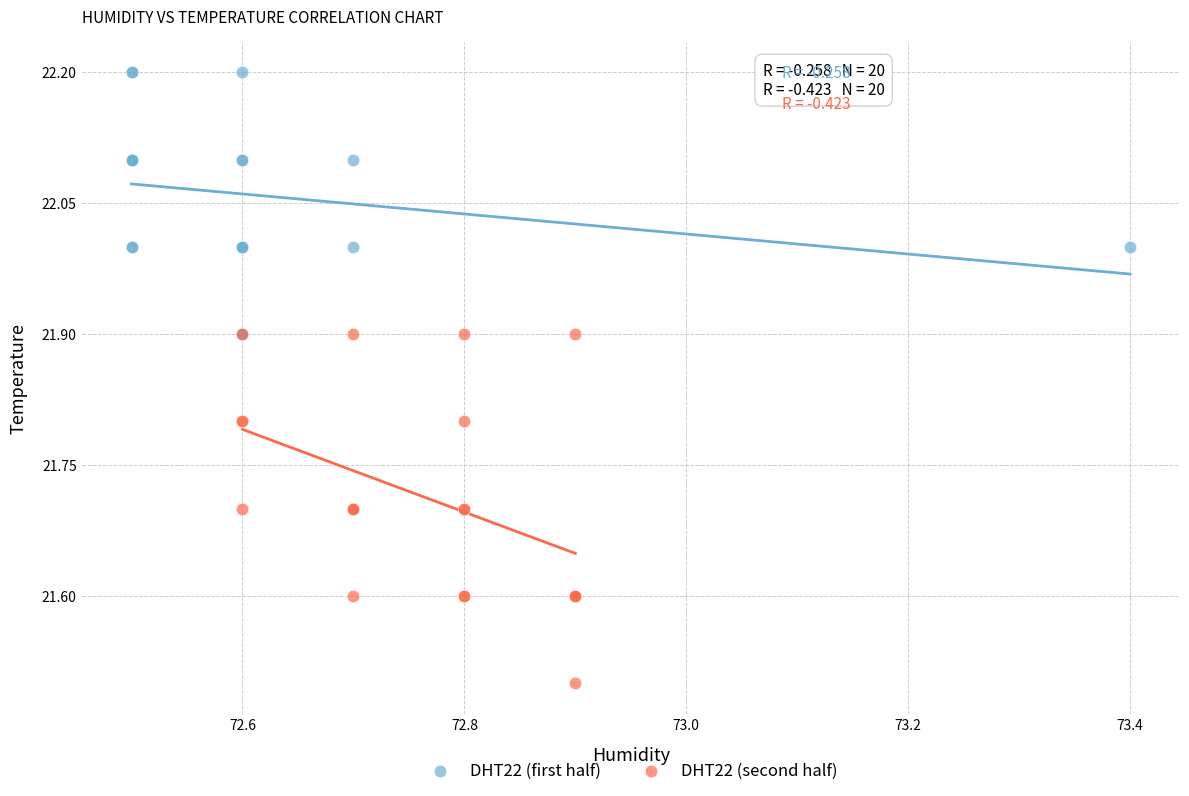

Which series contains the highest Y value?

DHT22 (first half)